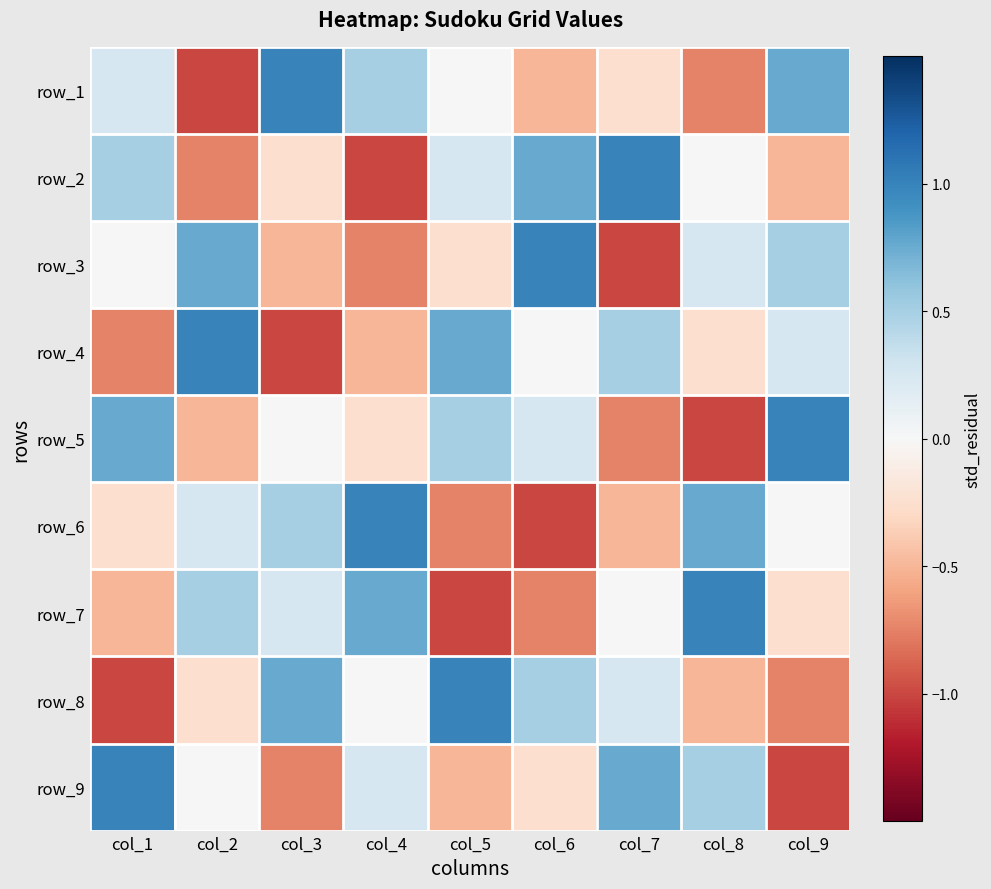

At how many categories does at least one series exceed 0?

9